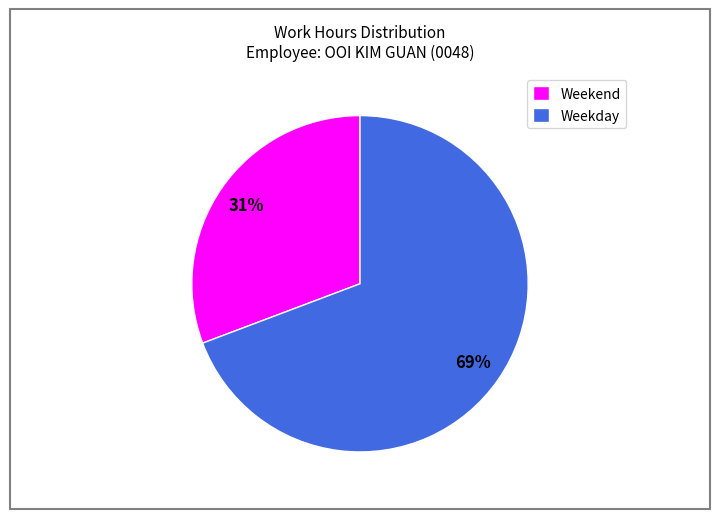

Which category has the smallest portion of the pie?

Weekend